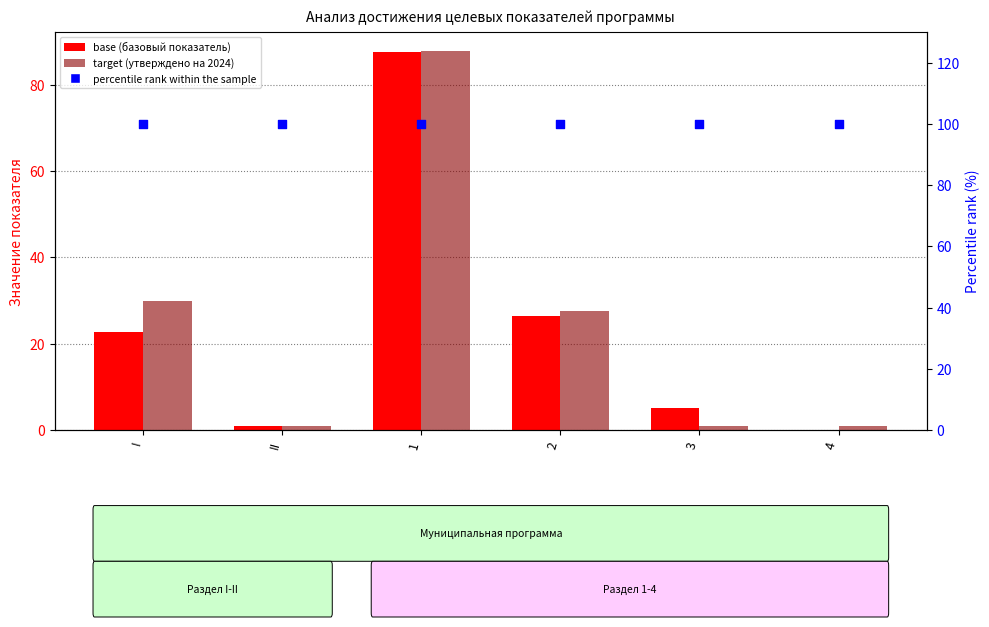

At how many categories does at least one series exceed 50?

6